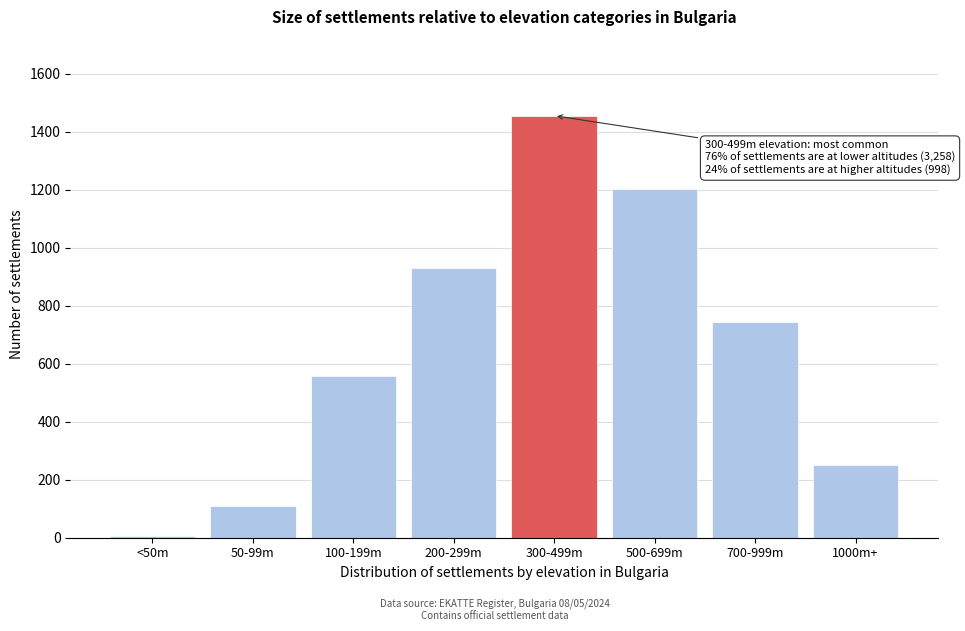

Reading left to right, extract all data points from this chart.

7	110	558	930	1456	1203	743	252